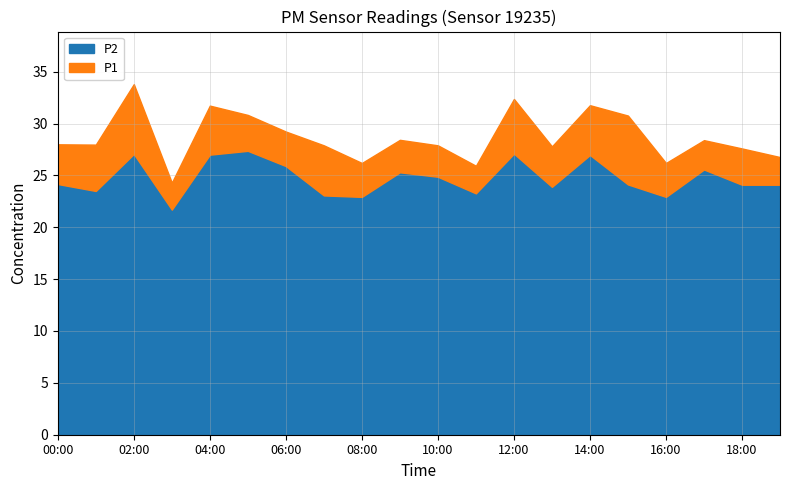

Reading left to right, extract all data points from this chart.

P1: 28.0	28.0	33.8	24.3	31.7	30.8	29.2	27.9	26.2	28.4	27.9	25.9	32.4	27.8	31.8	30.8	26.2	28.4	27.6	26.8
P2: 24.2	23.5	27.1	21.7	27.0	27.4	25.9	23.1	22.9	25.3	24.9	23.3	27.1	23.9	27.0	24.1	22.9	25.6	24.1	24.1